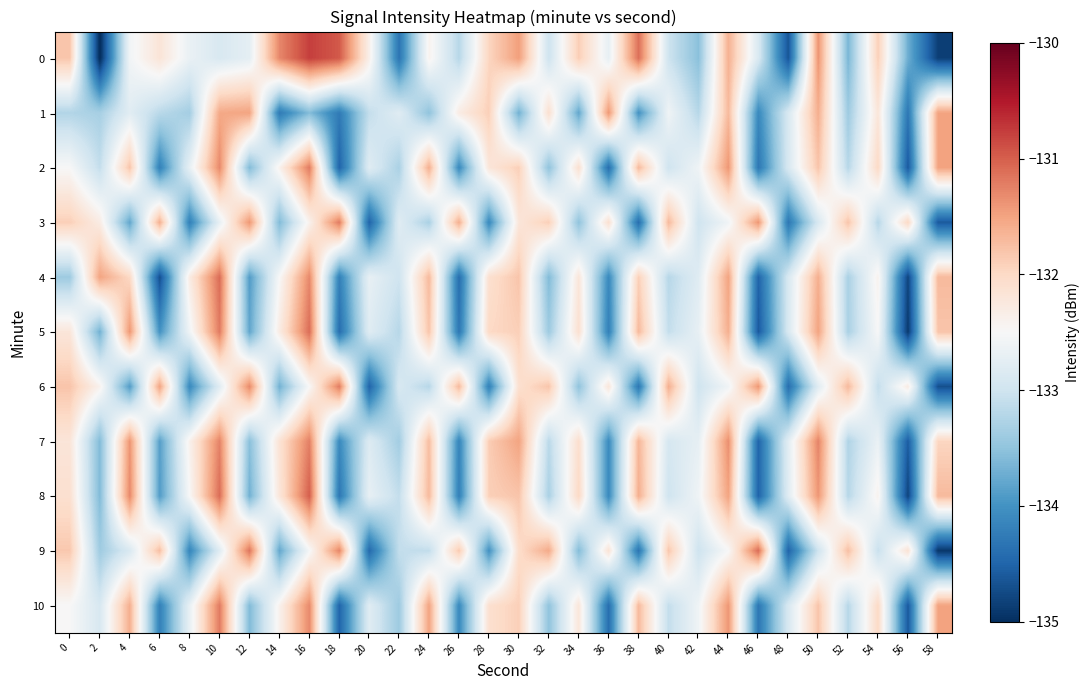

Which series has the largest total across all categories?

row_0